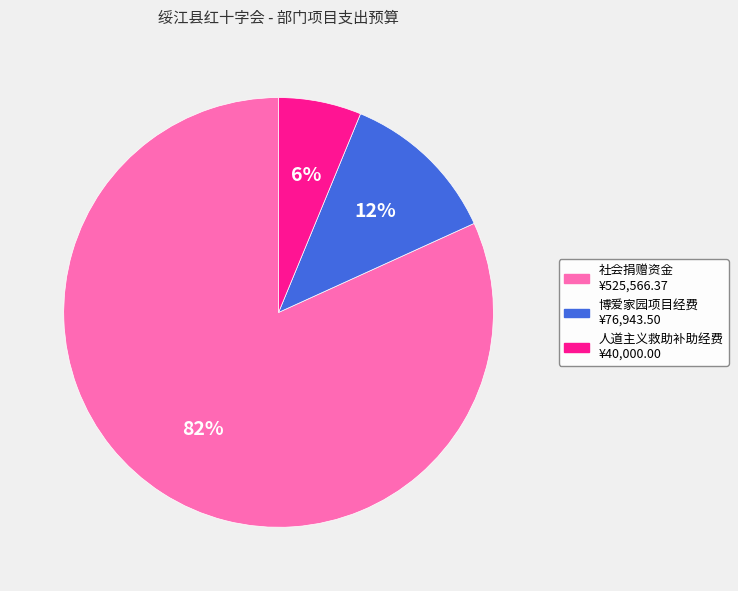

To the nearest percent, what is the difference between the largest and smallest slice percentages?

76%